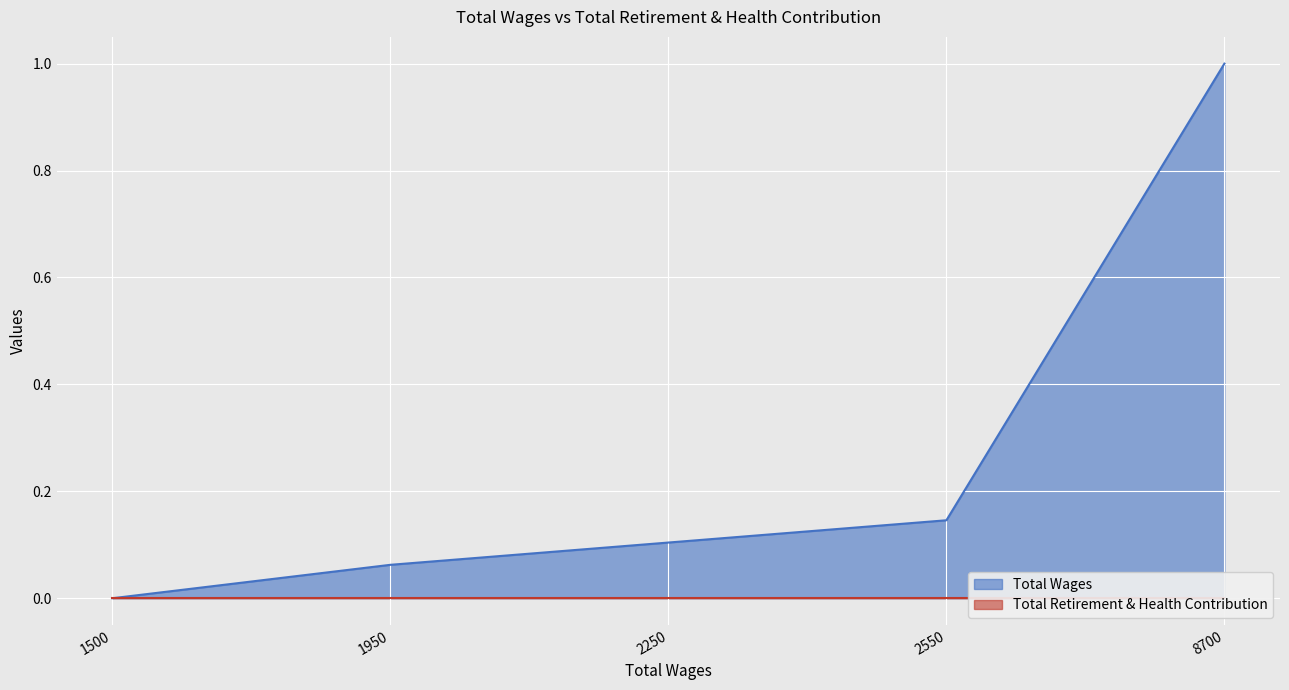

How many data points does each series have?

5